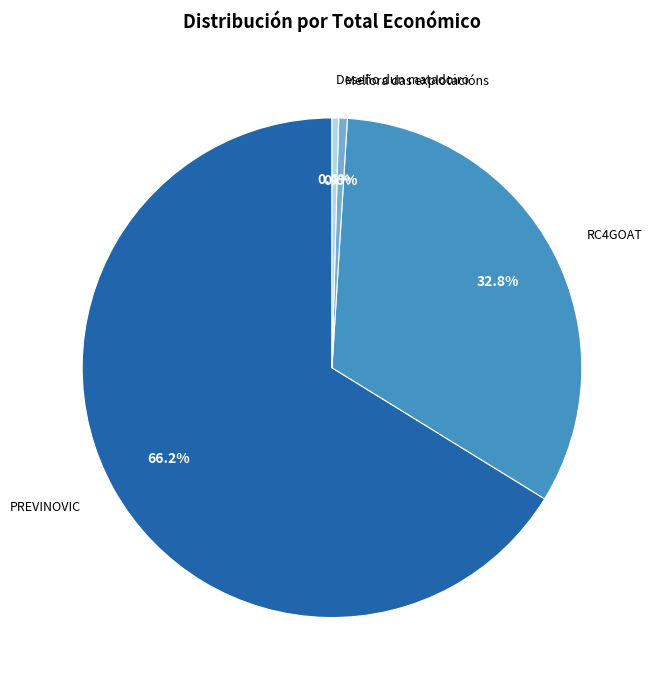

Count the number of slices in the pie.

4